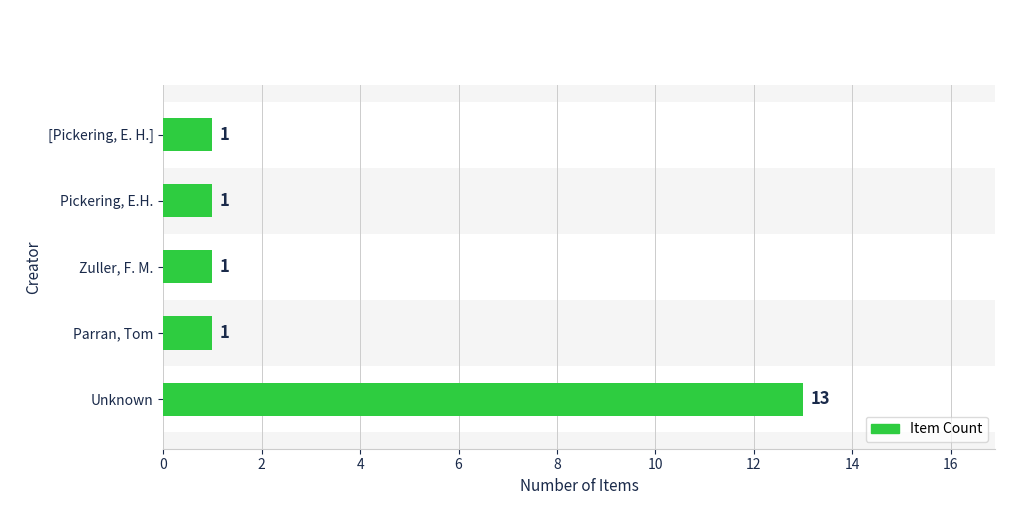

True or false: the data shows 1 at [Pickering, E. H.].

True